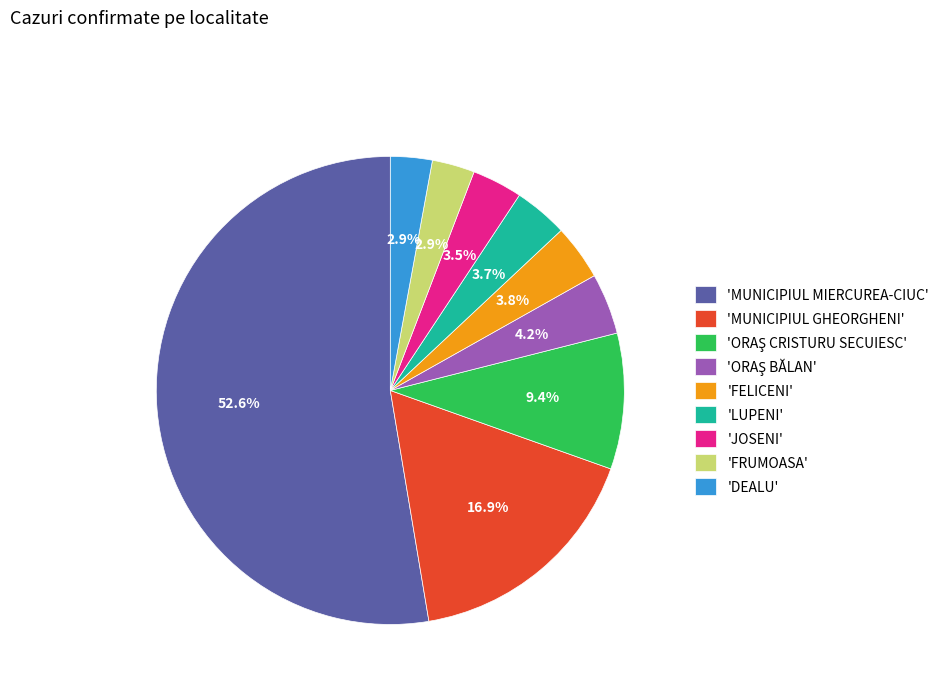

What is the total percentage of 'DEALU' and 'LUPENI'?

6.6%